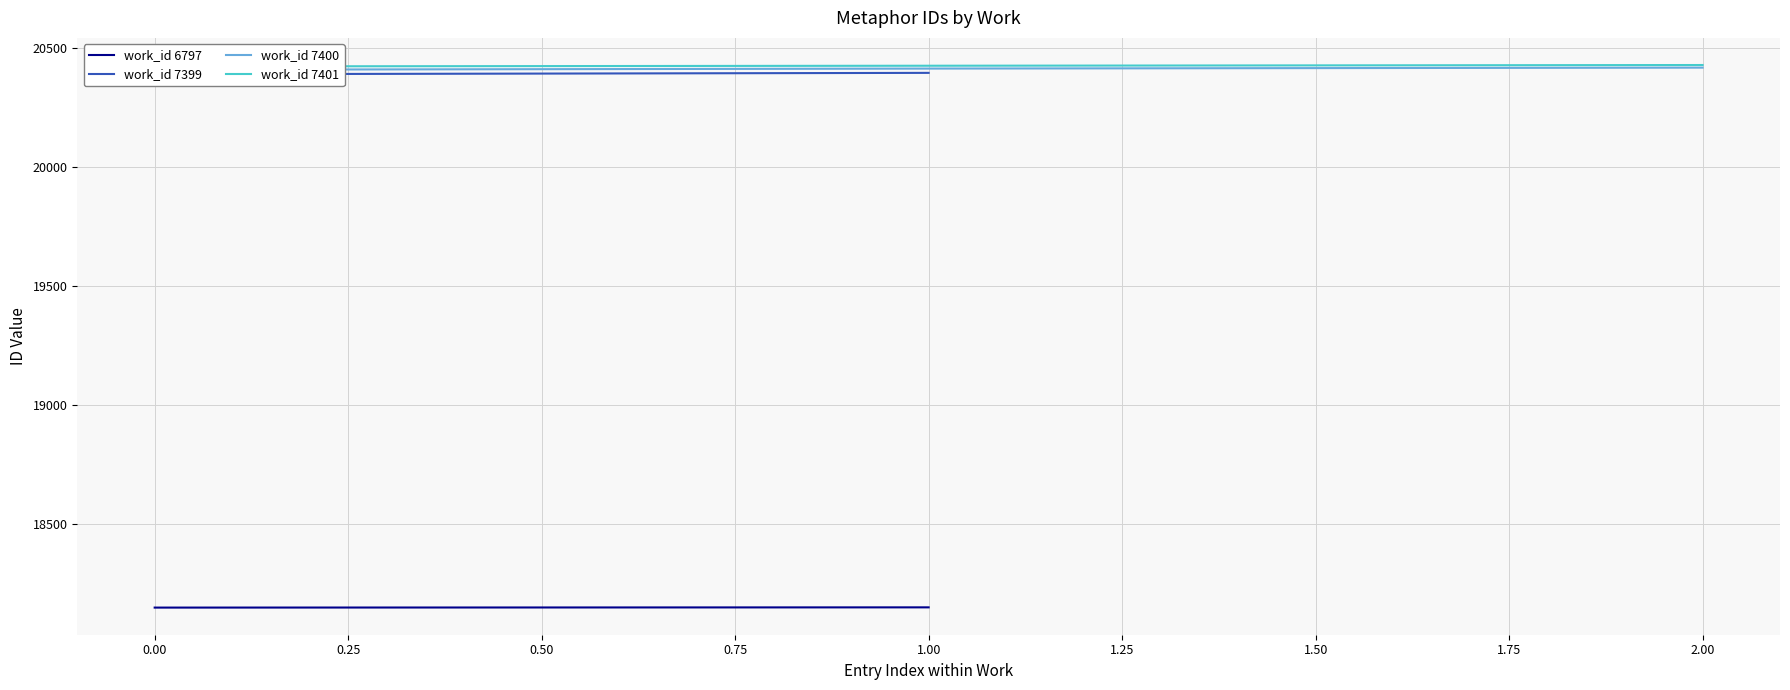

Is this an area chart (filled region under the line)?

No